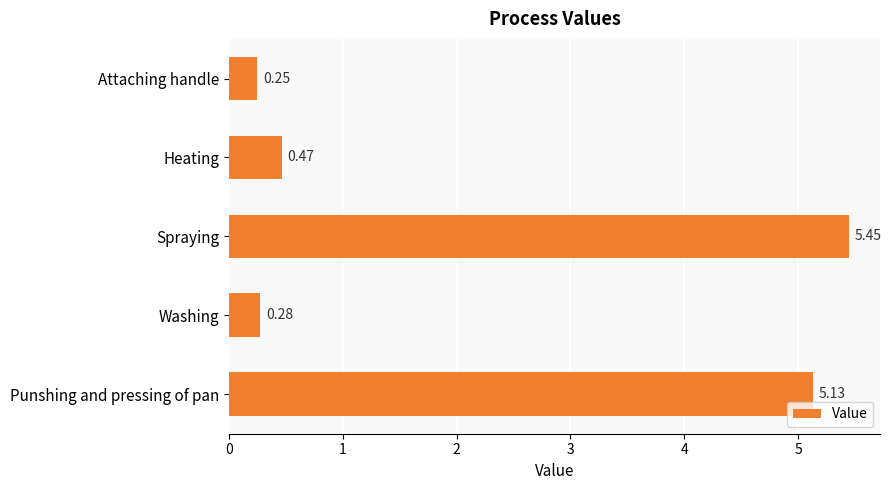

What is the change in value from Heating to Punshing and pressing of pan?

+4.7